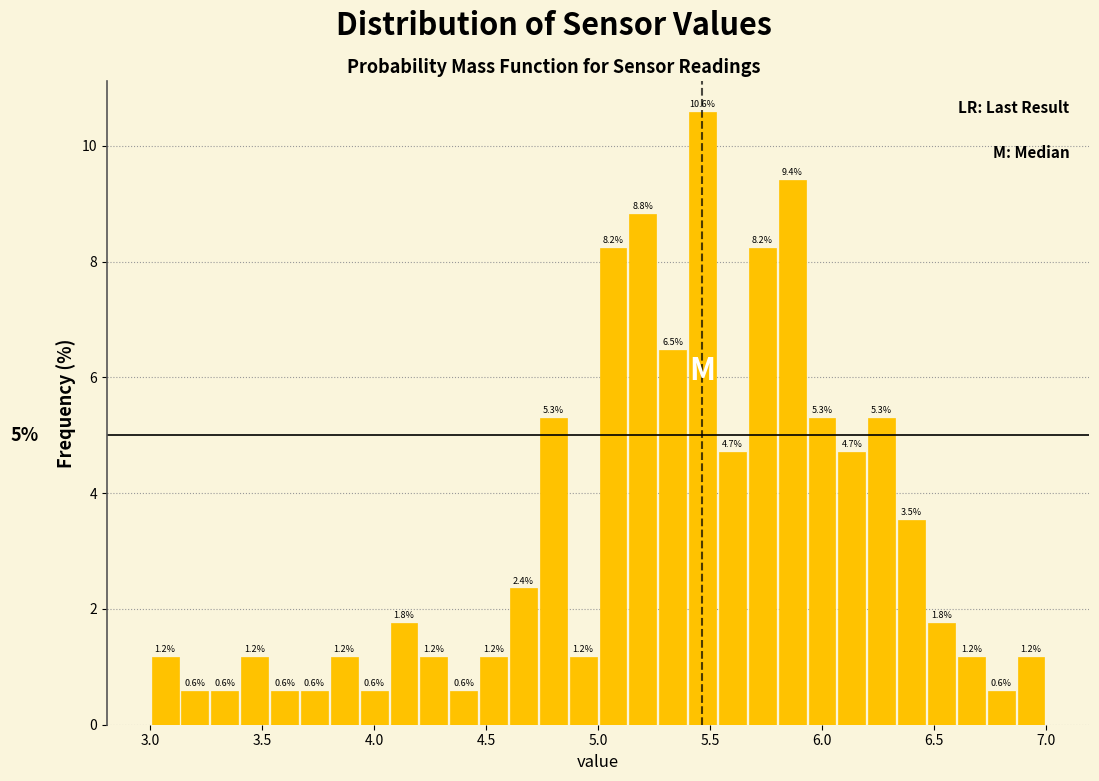

Around what value on the x-axis is the tallest bar? Give the approximate position of its centre, as read against the axis.

5.45